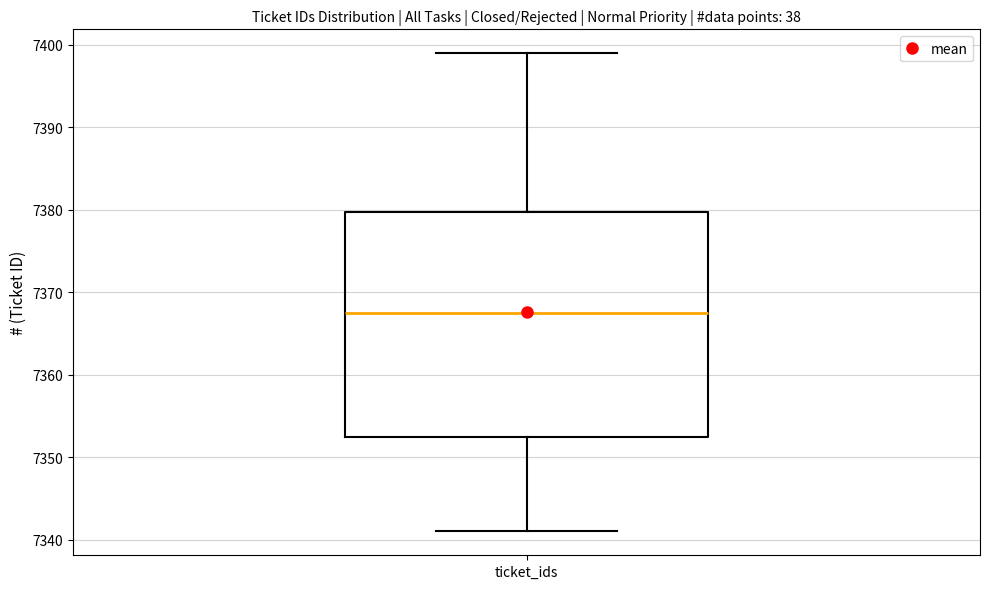

Read this box plot against the y-axis: the position of the median line, the range covered by the box, and the ends of both whiskers. The values are not printed on the chart, so give them approximately, as read against the axis.

median 7368, box 7353 to 7380, whiskers 7341 to 7399